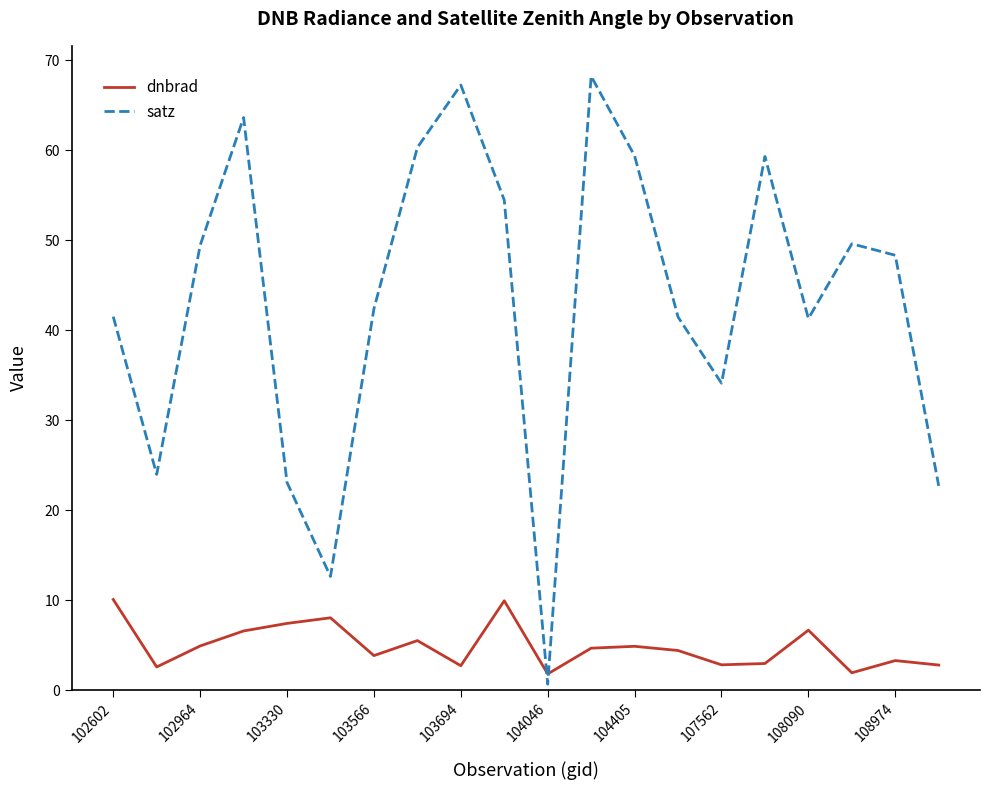

List the series in order of their peak value, highest first.

satz, dnbrad